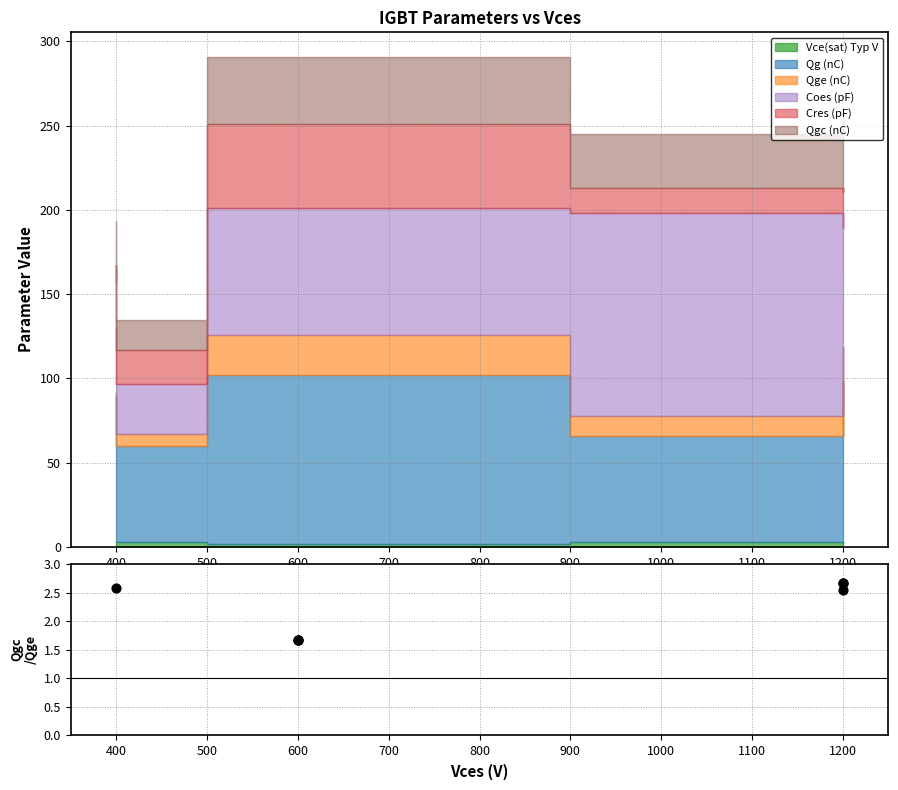

What is the change in value from 600 to 1200?

+1.0